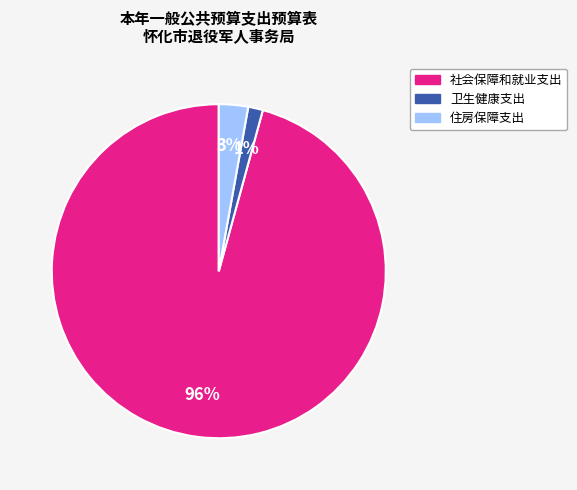

Rank the categories by value from lowest to highest.

卫生健康支出, 住房保障支出, 社会保障和就业支出